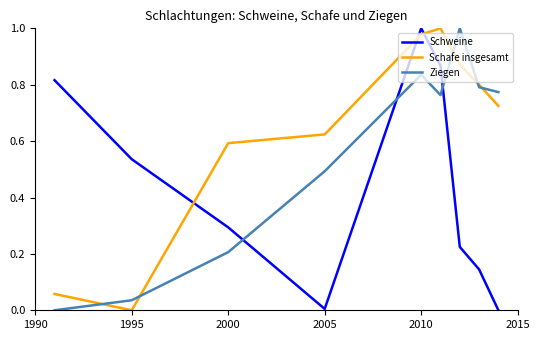

How many times do Schafe insgesamt and Schweine cross each other?

3